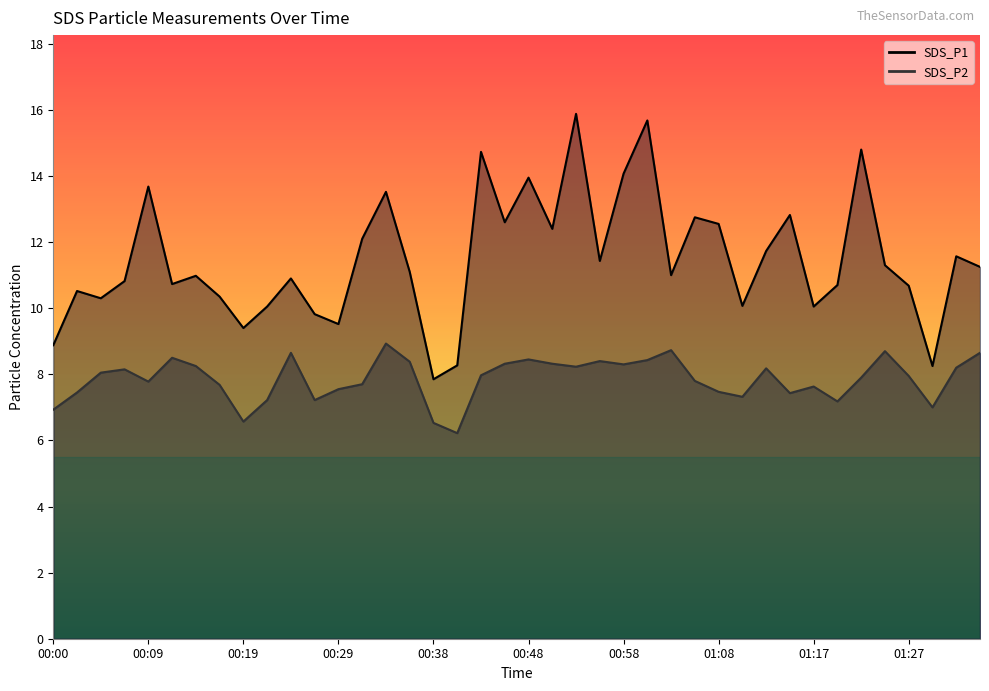

At which category is the sum across all series the highest?

00:53